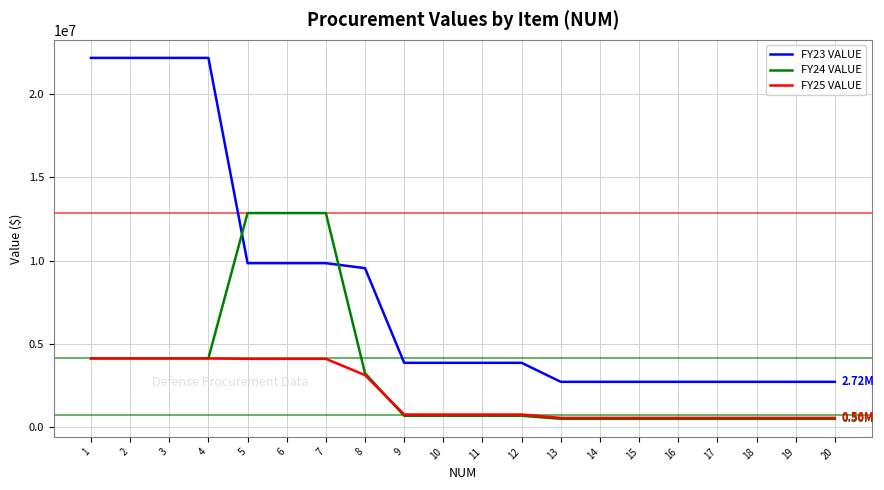

Between 1 and 9, which series saw the biggest shift?

FY23 VALUE